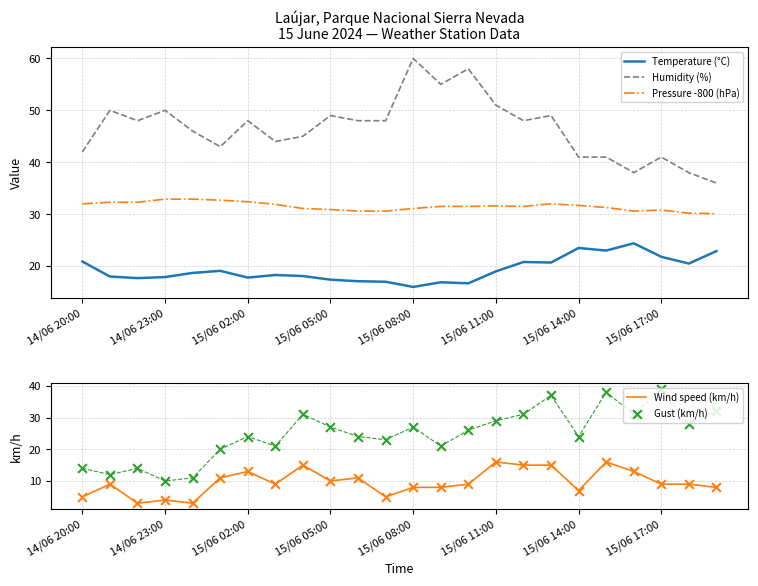

What is the total value across all series at 23?

129.0